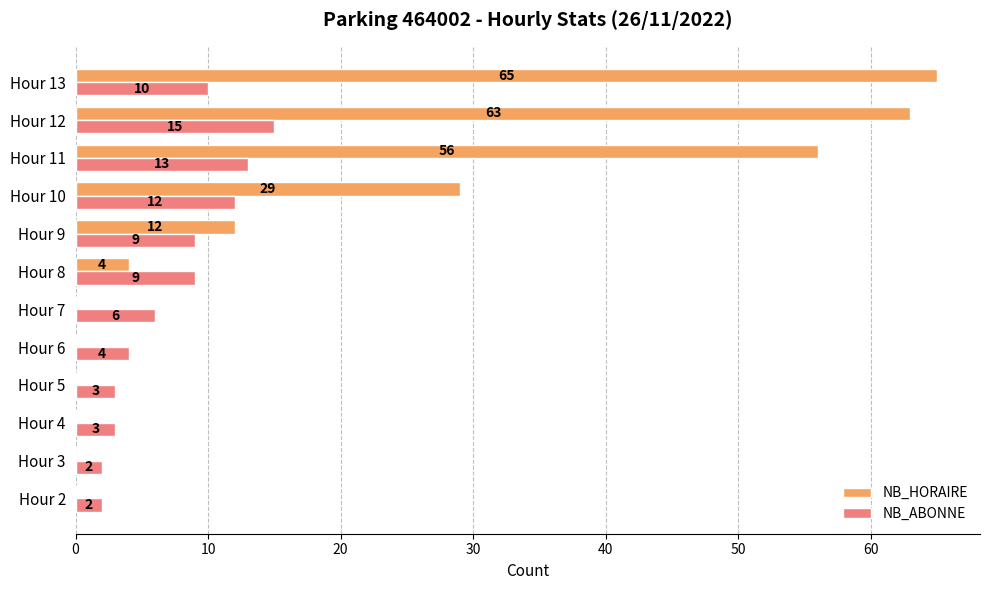

Which category has the highest value across all series?

Hour 13